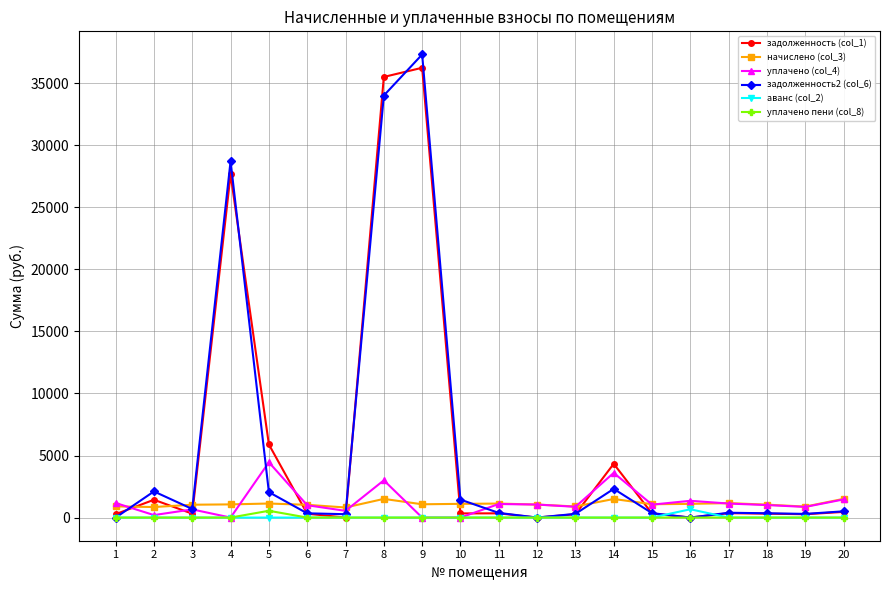

Does the chart have visible grid lines?

Yes